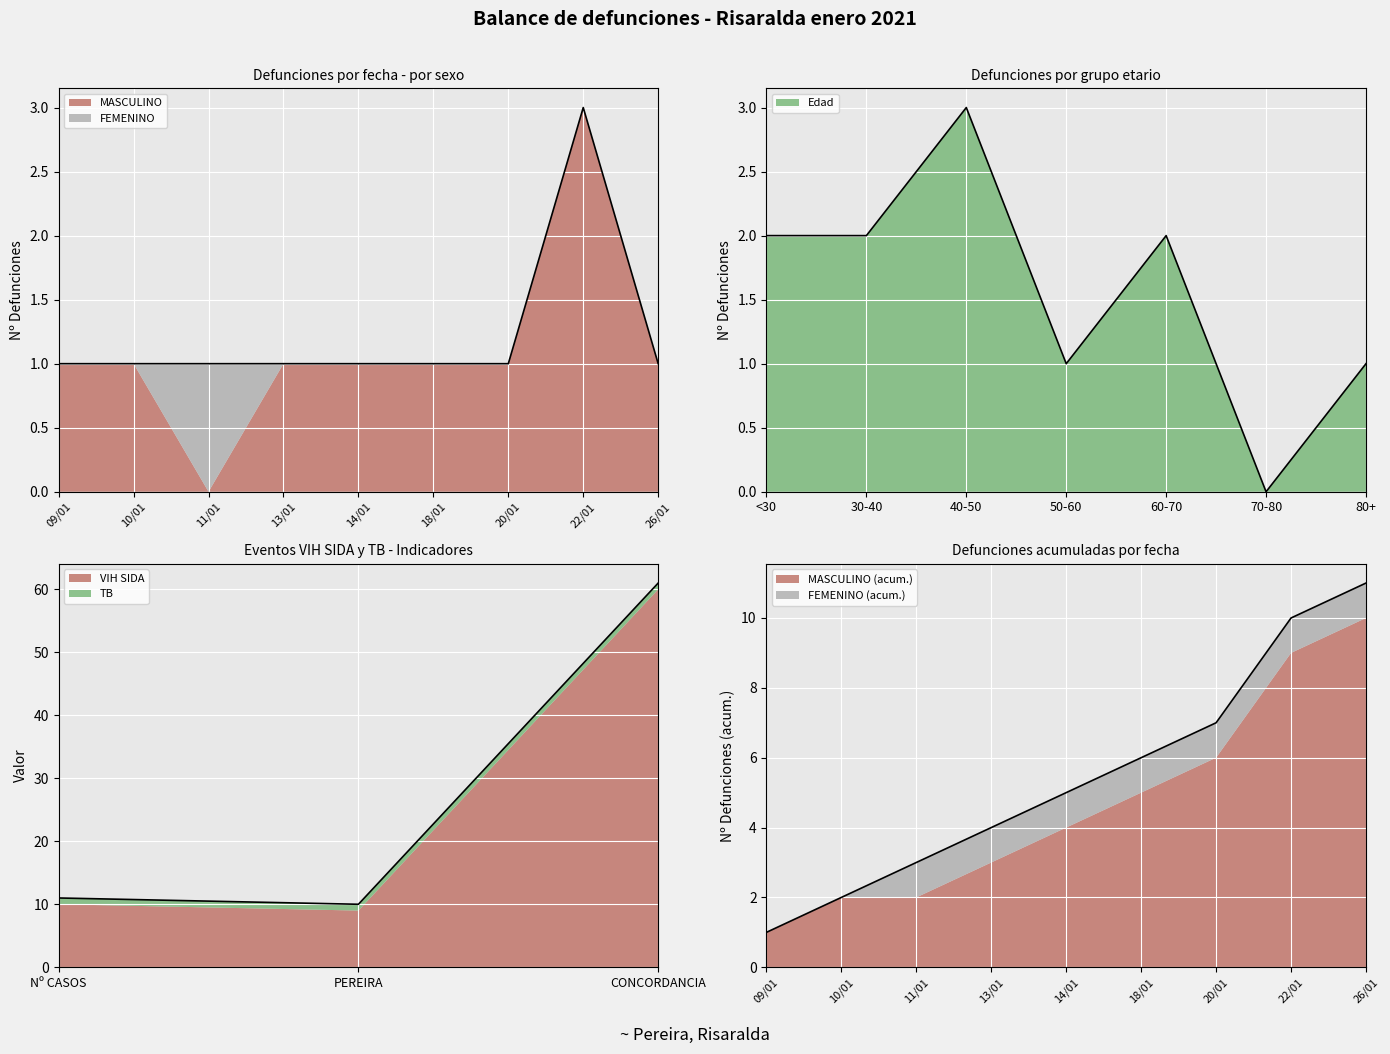

What is the label of the 1st point from the left?

Nº CASOS